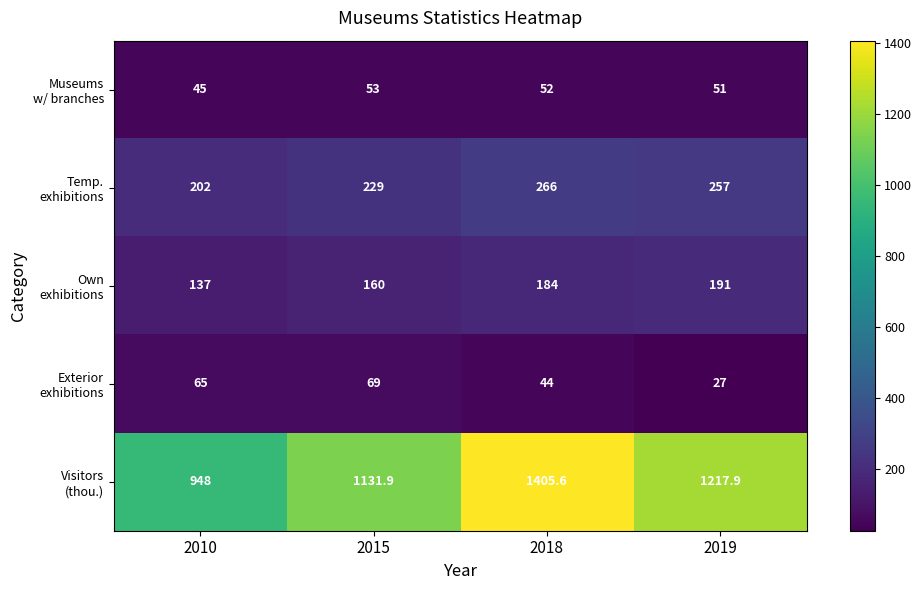

What is the total value across all series at 2015?

1642.9